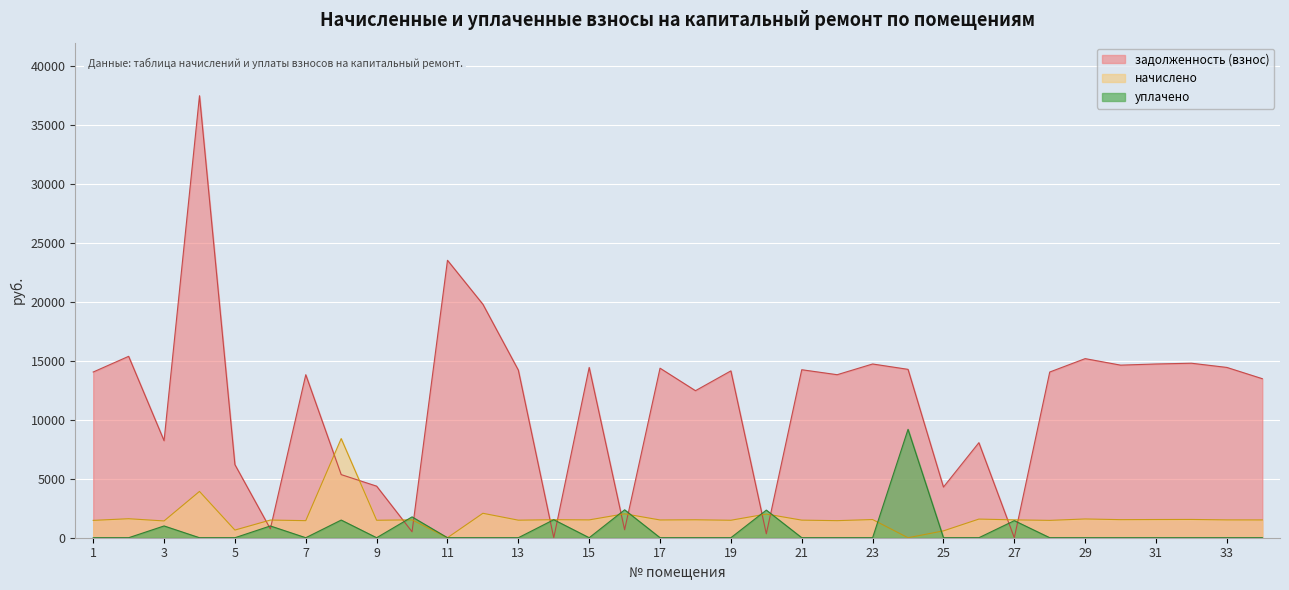

Does the chart display data point markers on the line(s)?

No